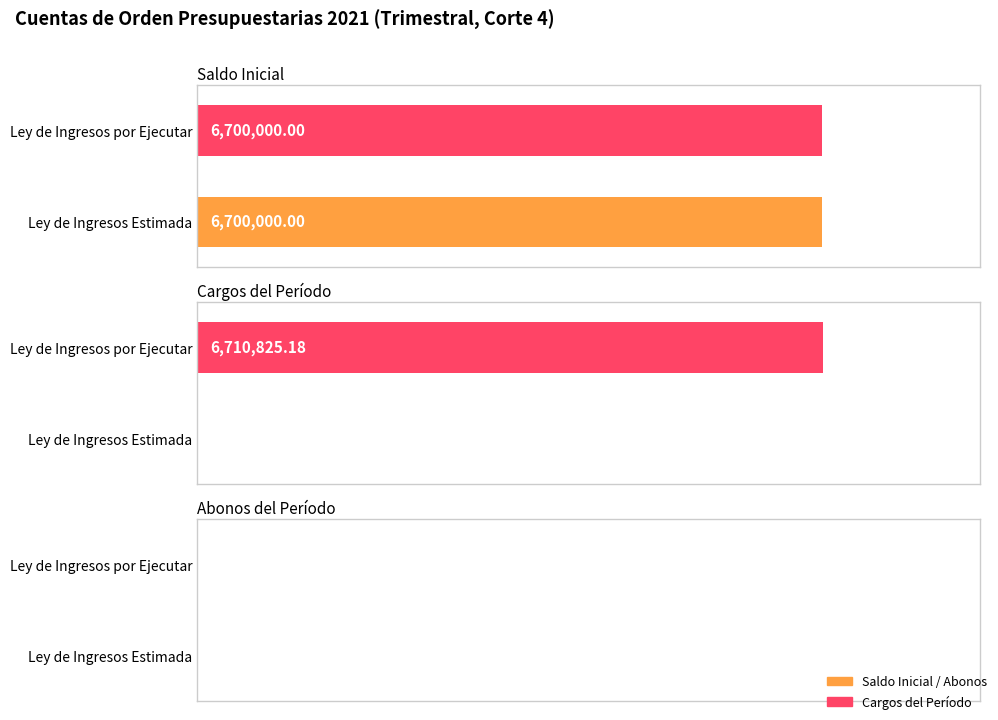

How many data points in Cargos del Período are above 0?

2